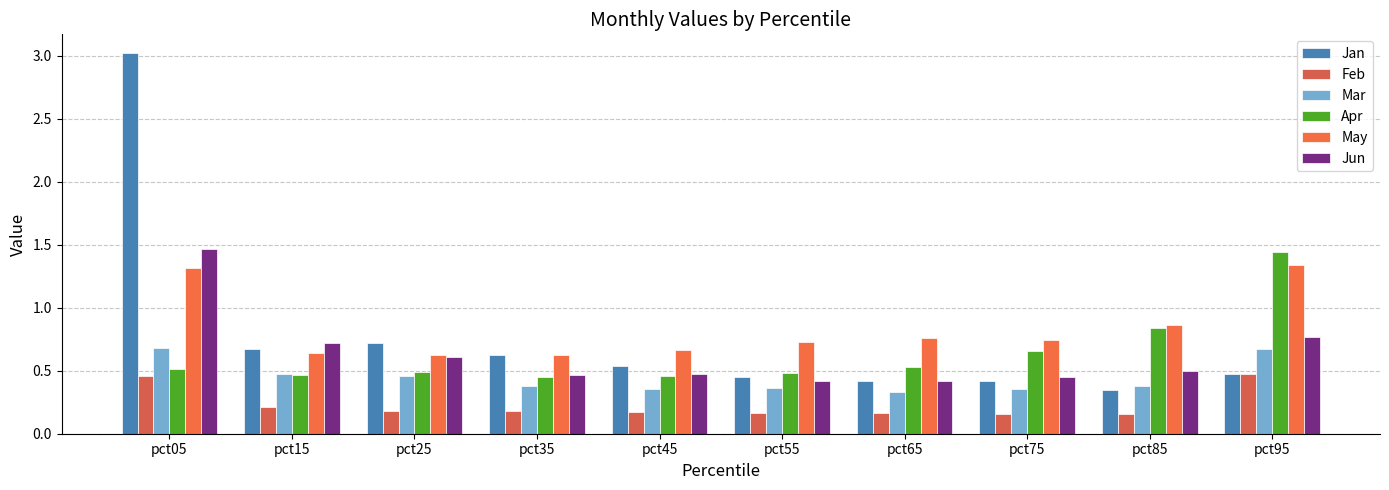

At which category does the chart reach its minimum across all series?

pct85